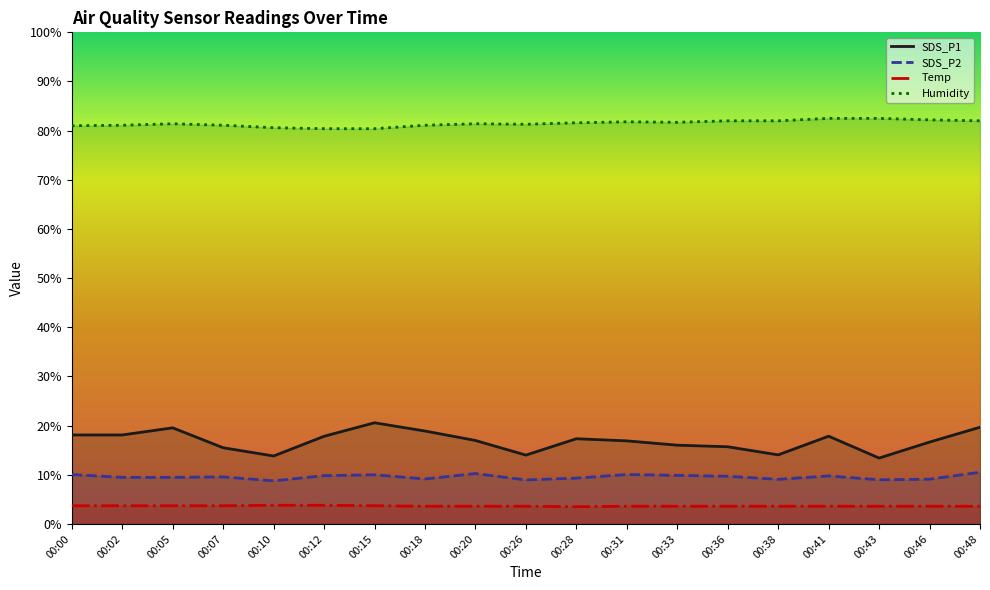

What is the highest value of the Humidity series?

82.5